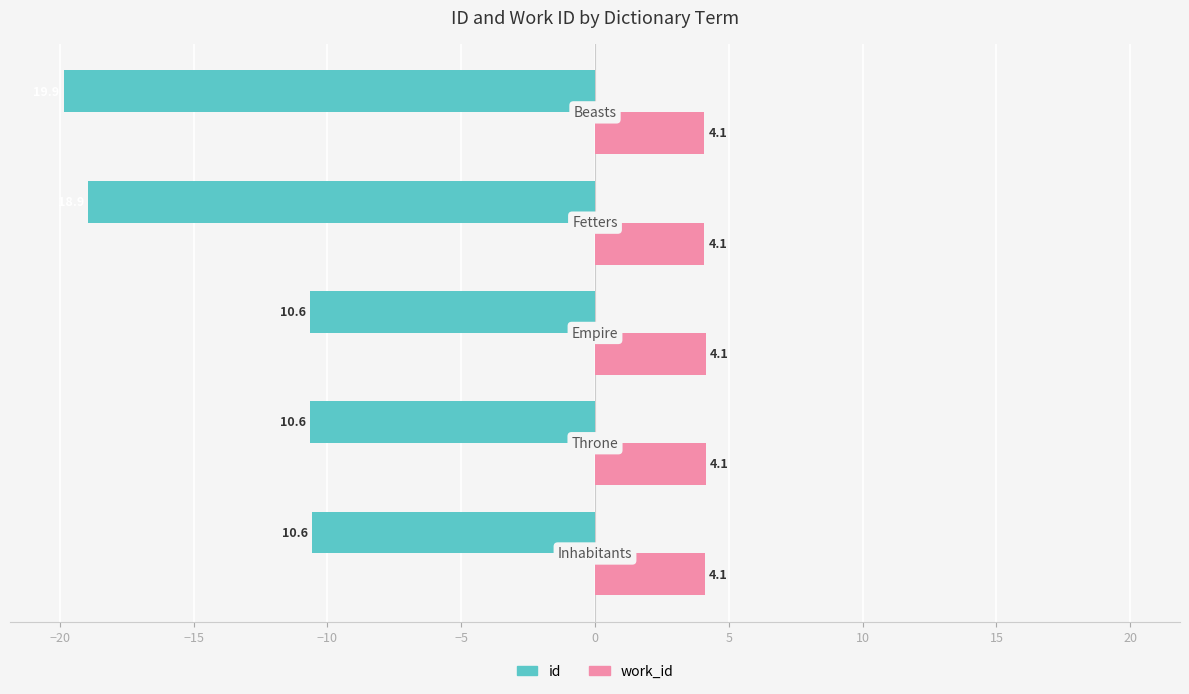

What is the average value of the work_id series?

4.1